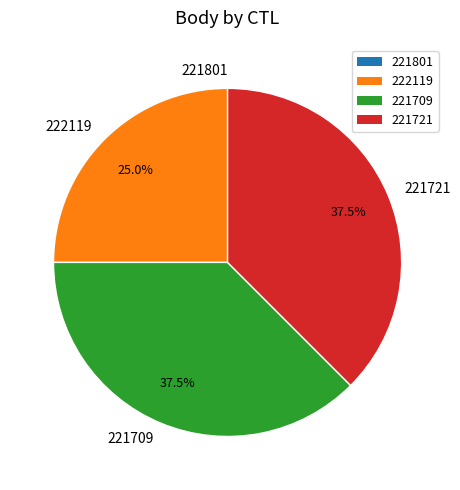

To the nearest percent, what is the average slice percentage?

25%